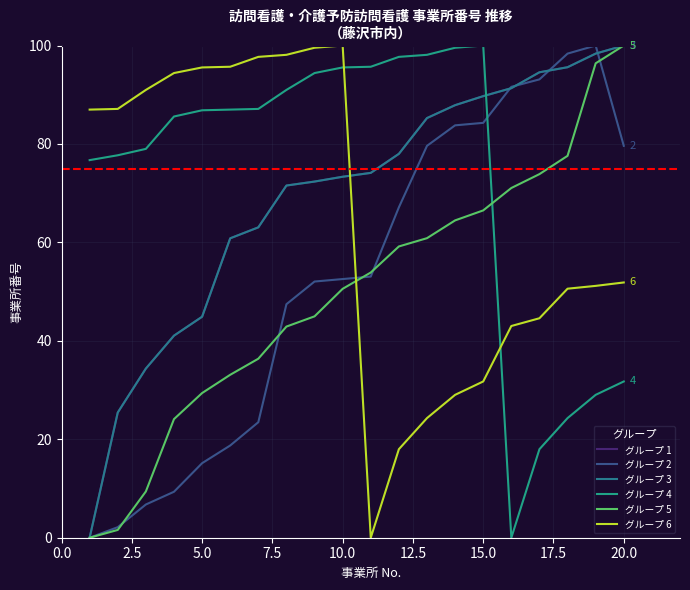

Does the chart have visible grid lines?

Yes